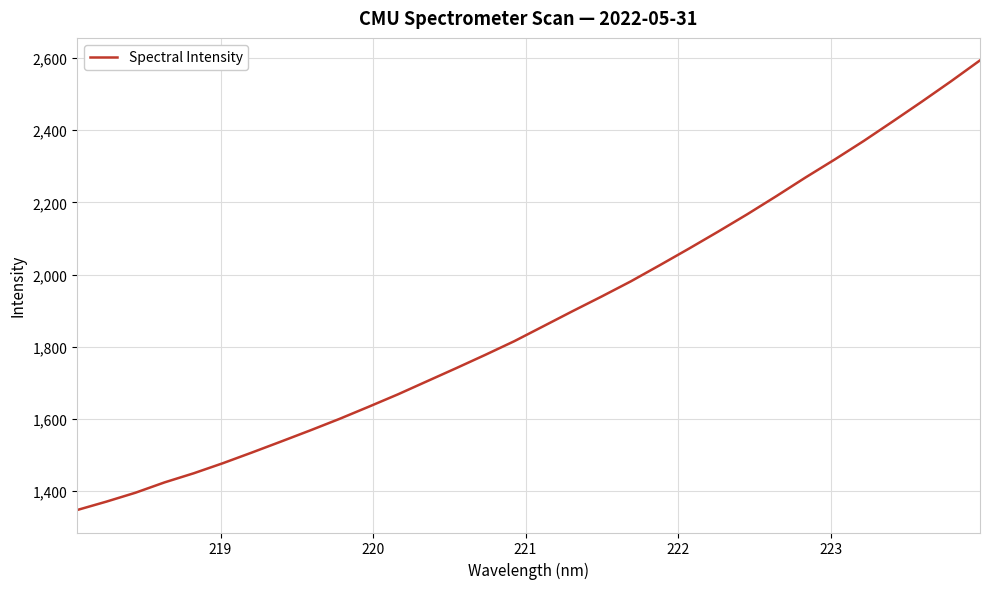

What is the minimum value shown in the chart?

1347.4